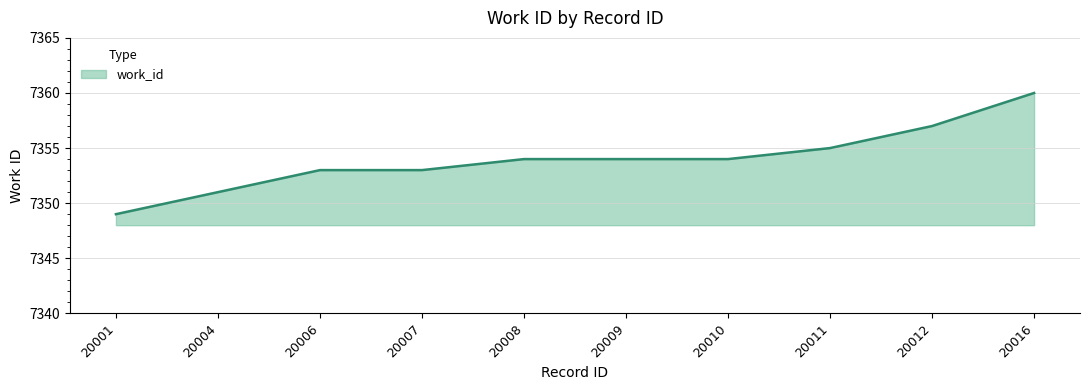

What value does the data have at 20011?

7355